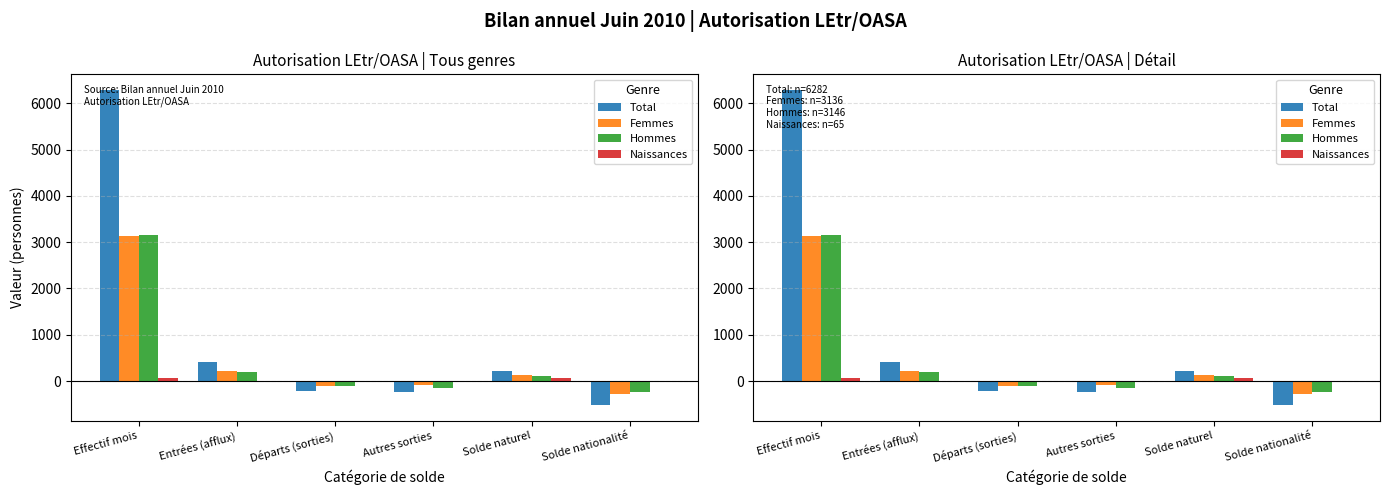

What is the label of the 6th bar from the right?

Effectif mois